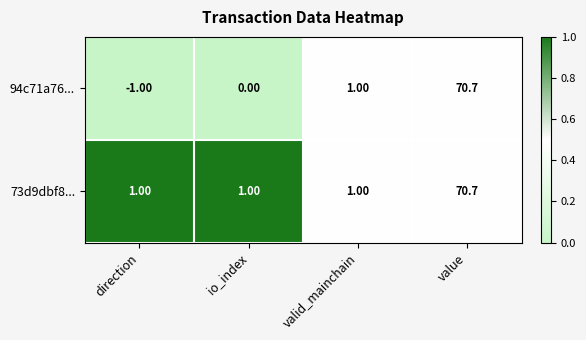

What is the difference between the 94c71a76... values at value and io_index?

70.7